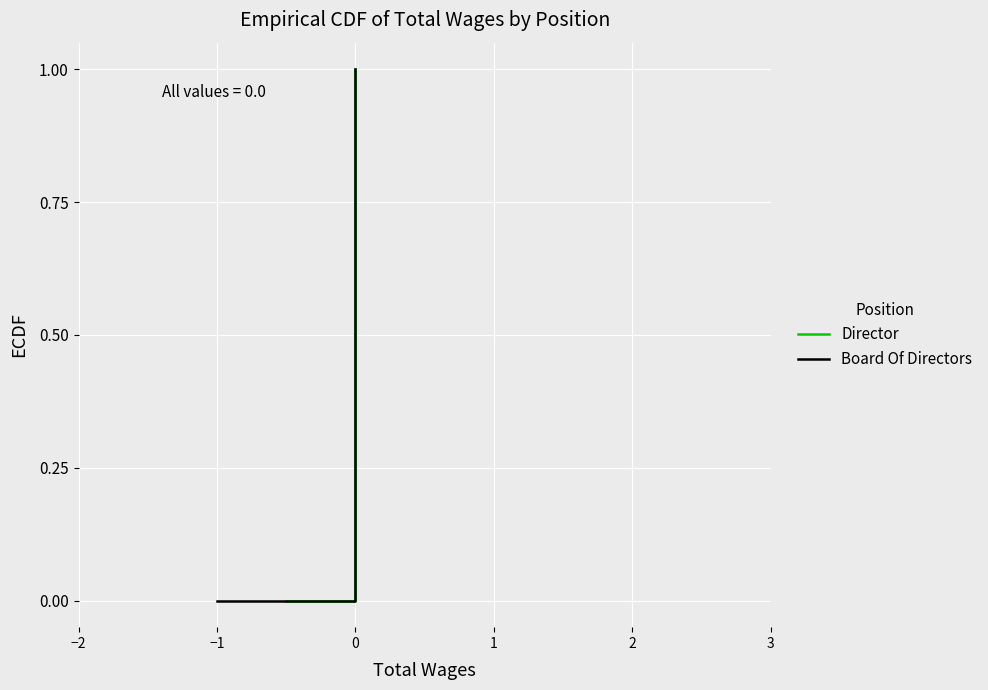

At which label is Director closest to 0?

−2